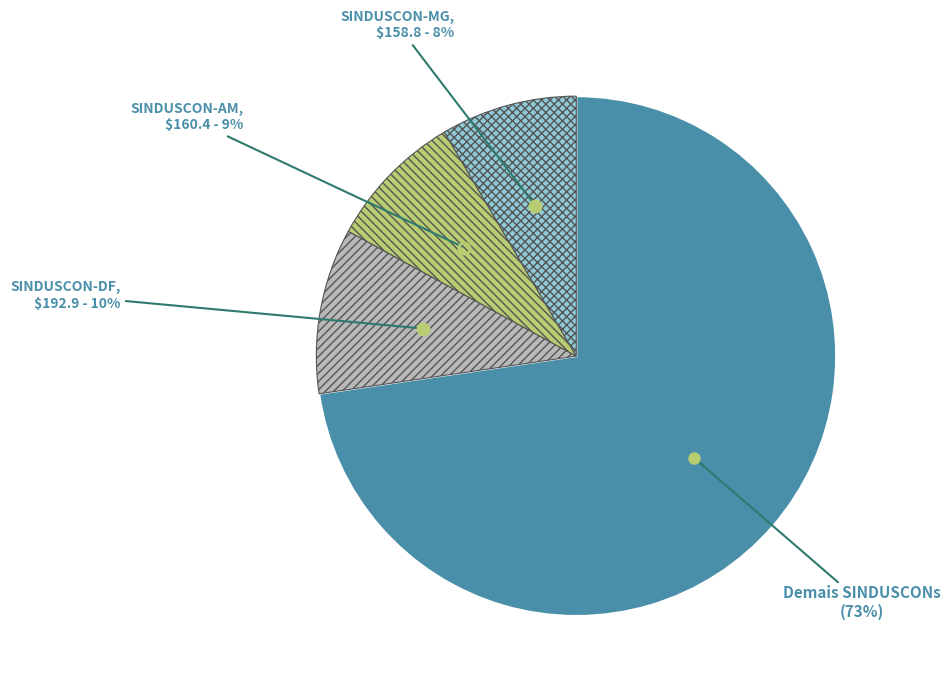

To the nearest percent, what is the average slice percentage?

25%